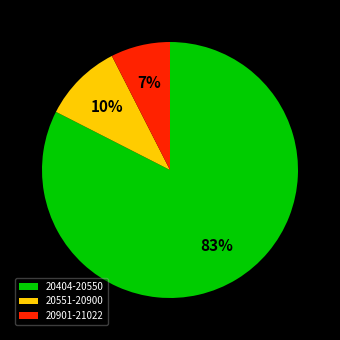

True or false: 20901-21022 accounts for 7% of the total.

True